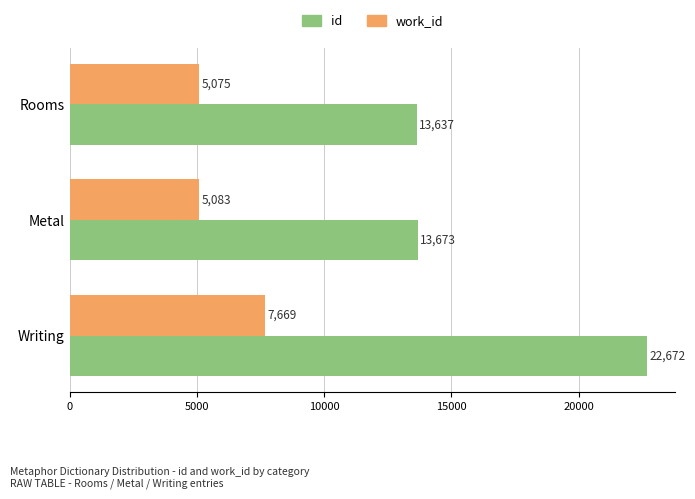

At which label does work_id reach its minimum?

Rooms